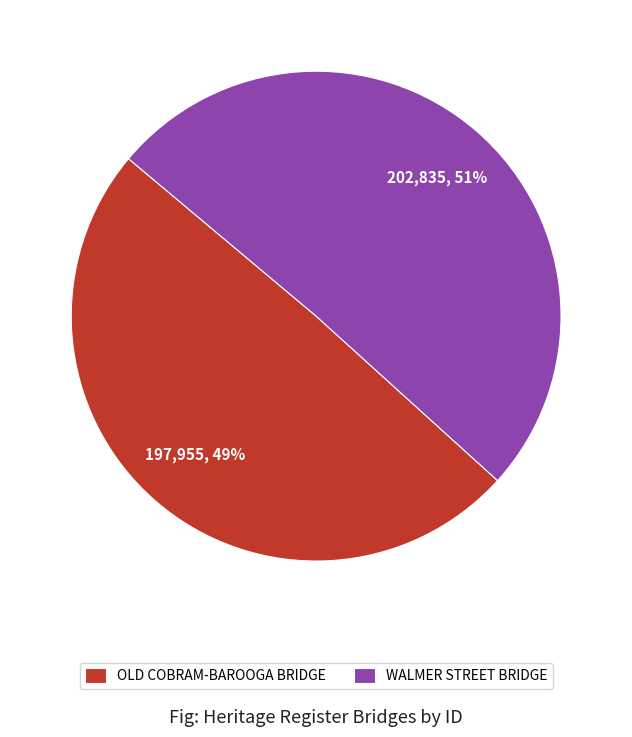

What percentage is the OLD COBRAM-BAROOGA BRIDGE slice, to the nearest percent?

49%